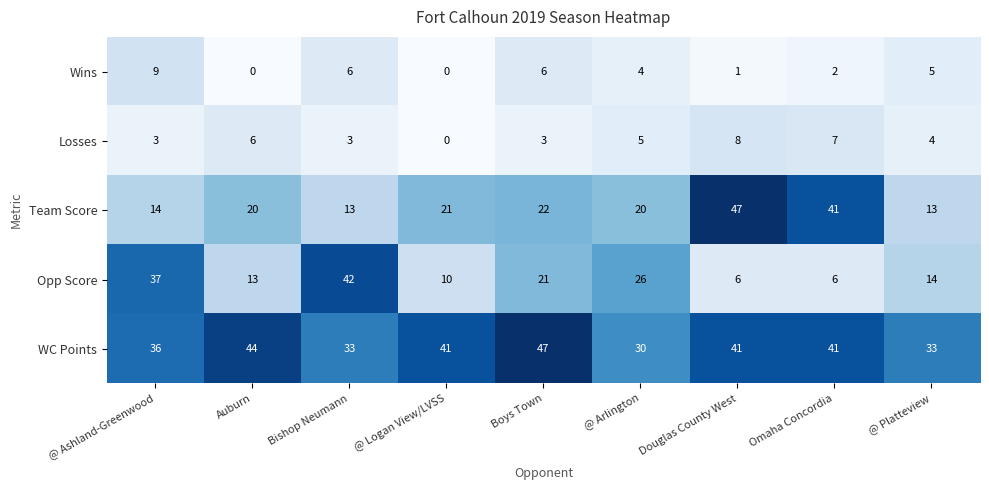

At how many categories does at least one series exceed 34?

7